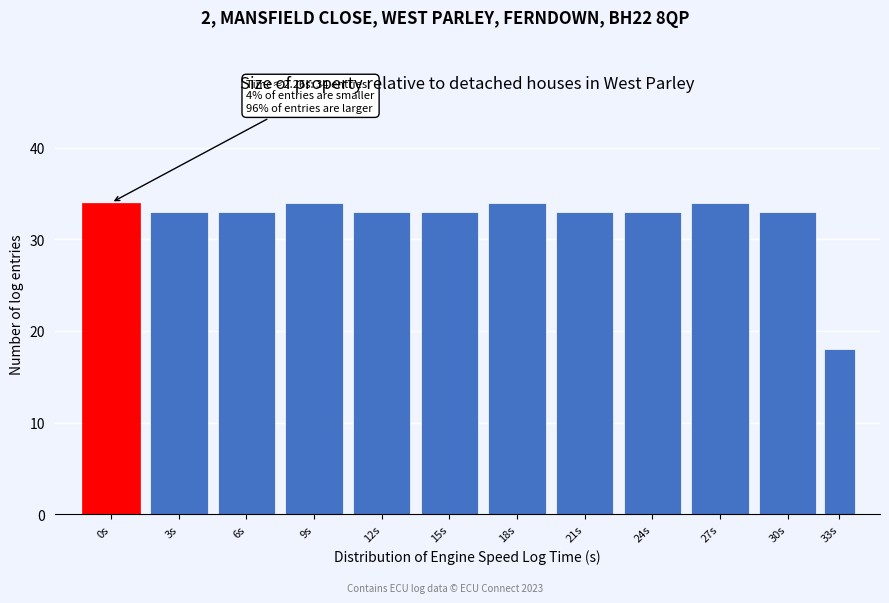

Reading left to right, transcribe all the data shown in this chart.

0s=34	3s=33	6s=33	9s=34	12s=33	15s=33	18s=34	21s=33	24s=33	27s=34	30s=33	33s=18